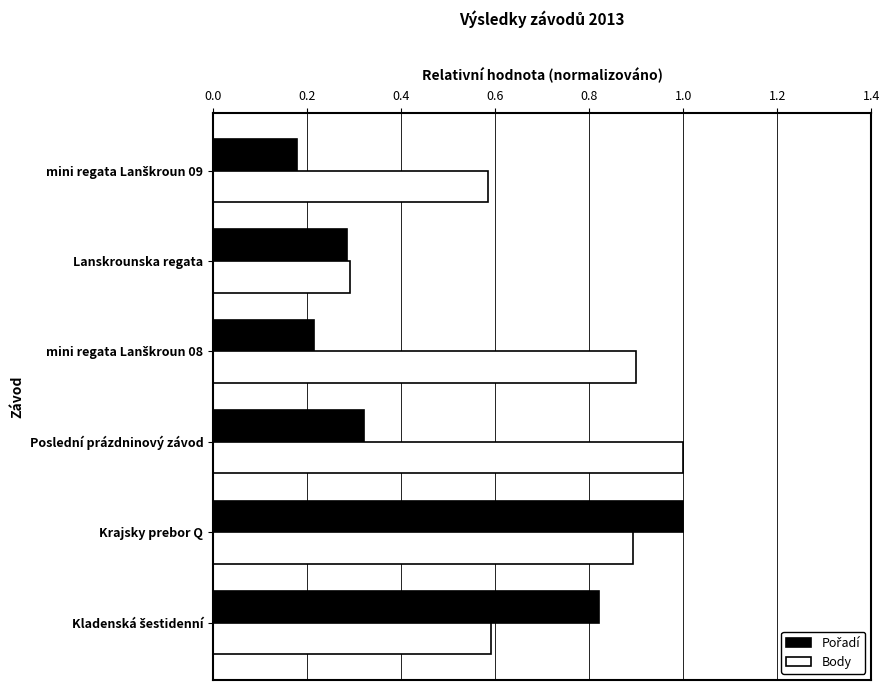

At how many categories does at least one series exceed 0?

6